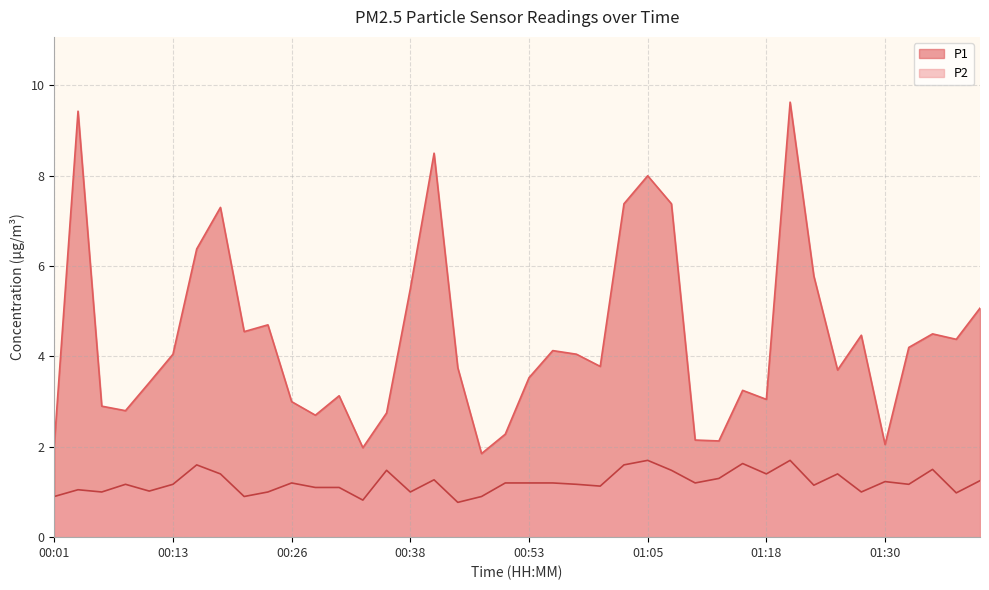

At which label does P2 reach its peak?

01:05